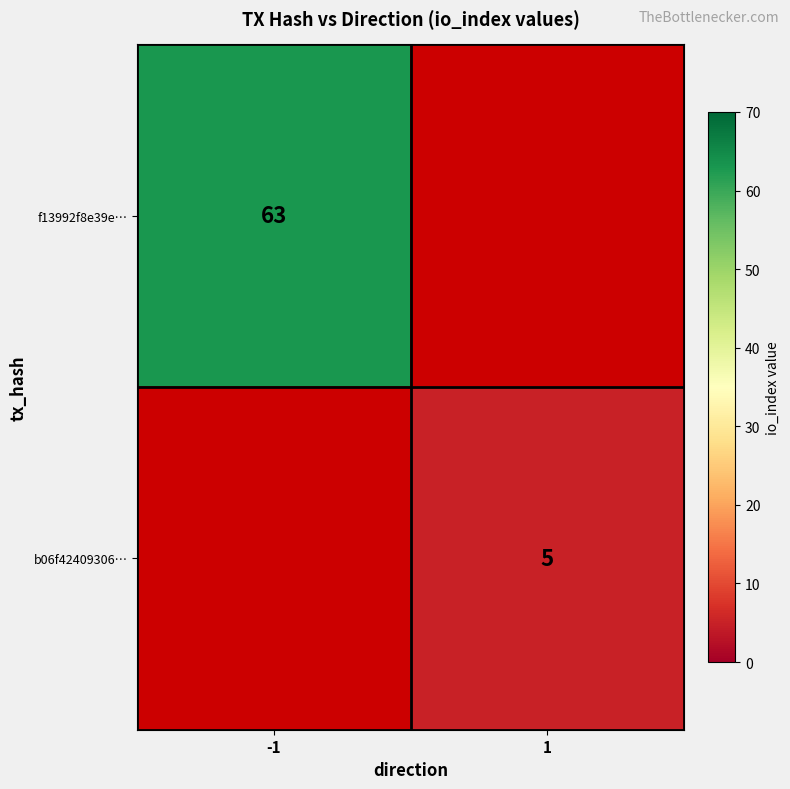

The b06f42409306… series shows 5 at 1. True or false?

True